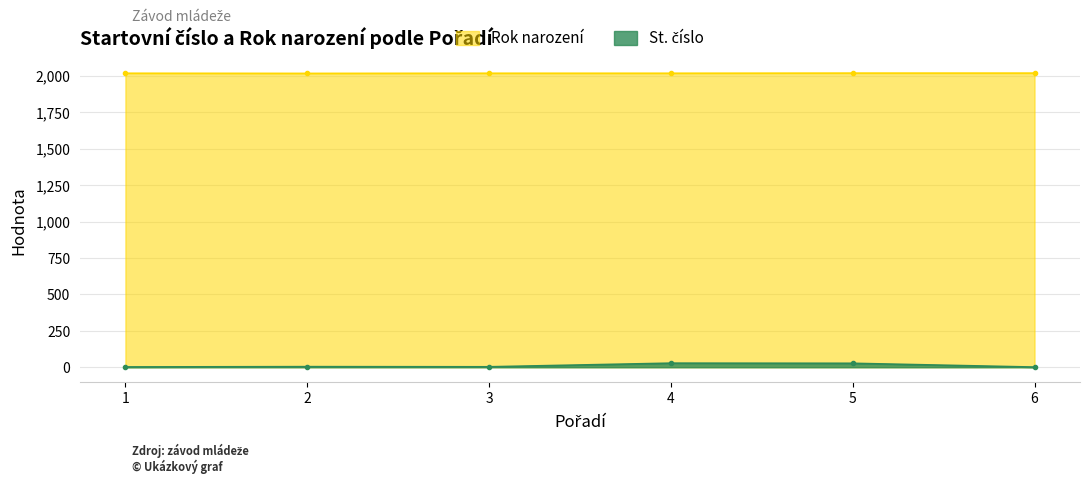

How many lines are shown in the chart?

2